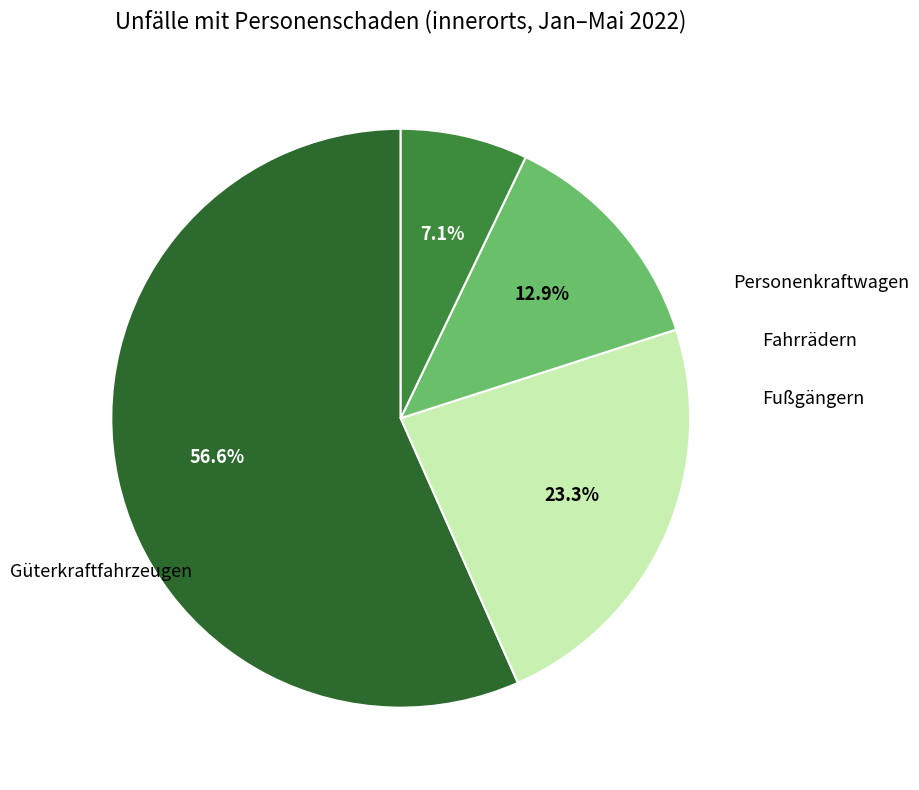

Does any single category account for the majority?

Yes